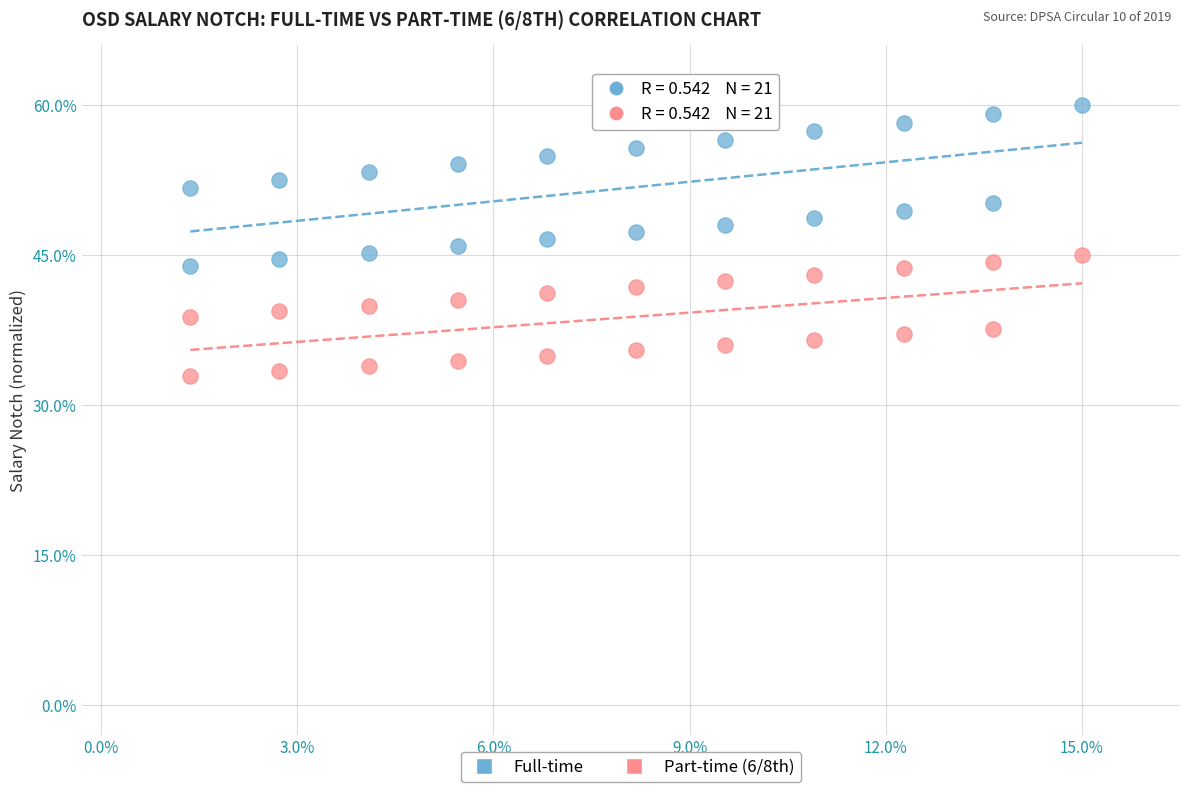

Across all data points, what is the range of Y values (max minus min)?

27.1